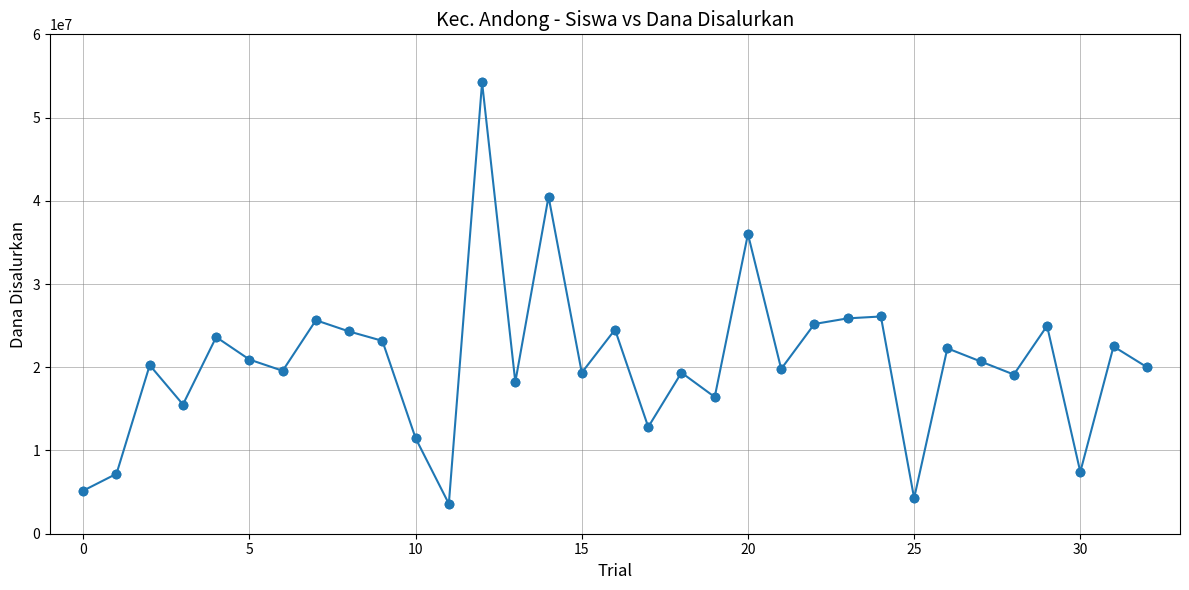

What is the maximum value shown in the chart?

54225000